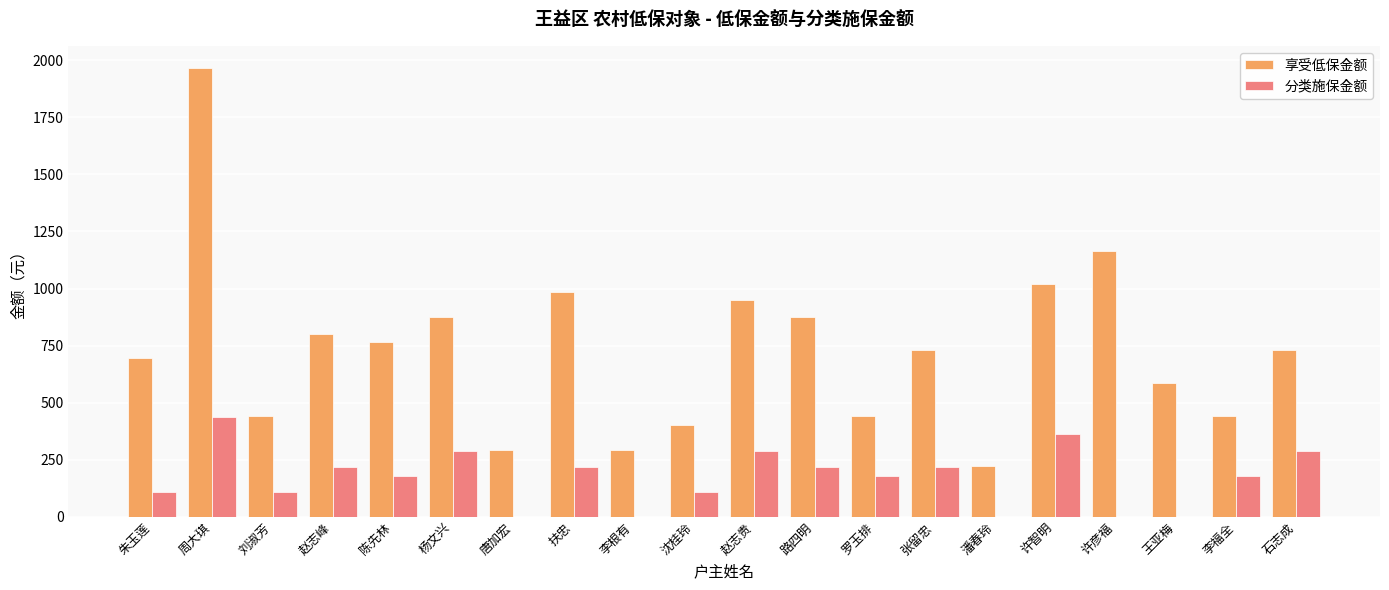

Does the chart contain stacked bars?

No